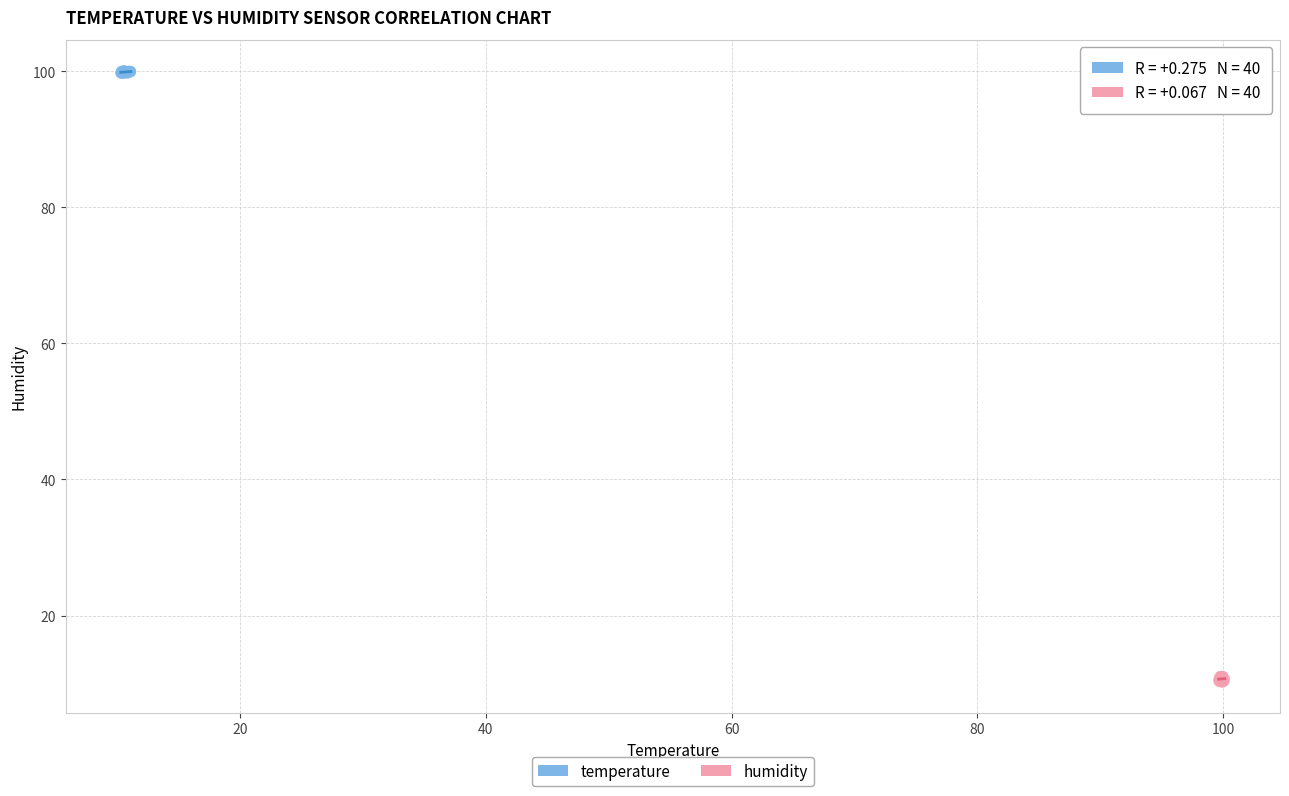

Which series contains the lowest Y value?

humidity